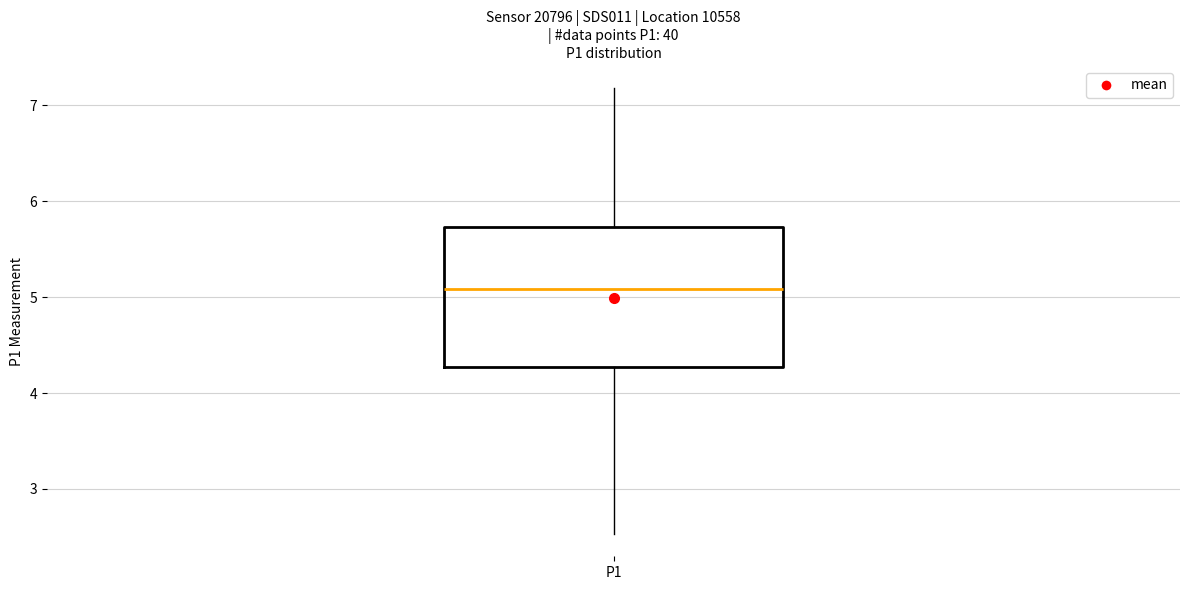

Where does the median line of the box for P1 sit on the y-axis? The values are not printed on the chart, so give them approximately, as read against the axis.

5.1